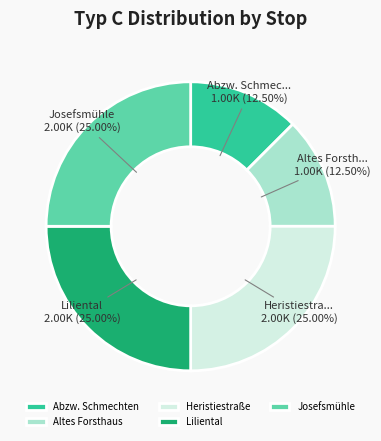

Is the sum of Altes Forsthaus and Abzw. Schmechten greater than half?

No